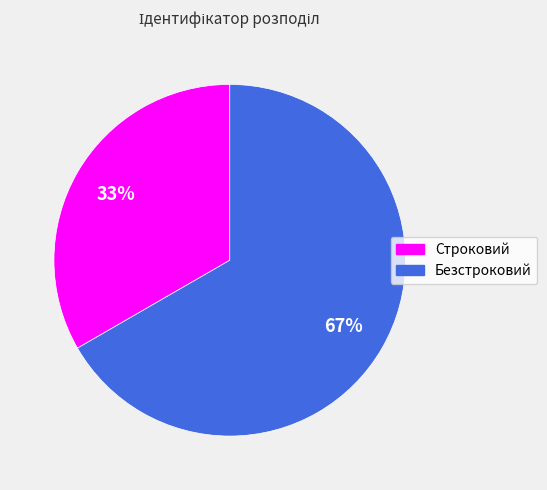

What is the ratio of the value at Безстроковий to the value at Строковий?

2.0